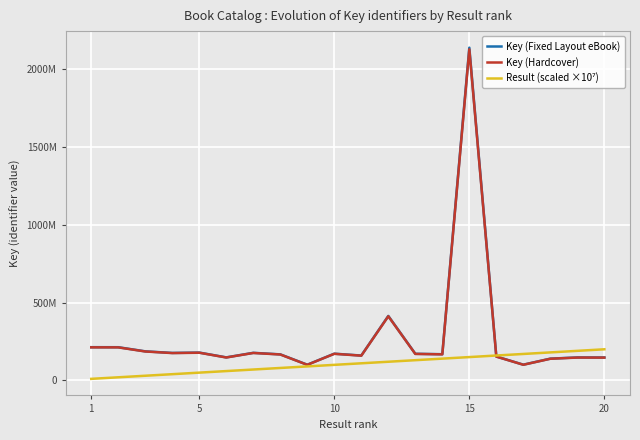

Is this an area chart (filled region under the line)?

No